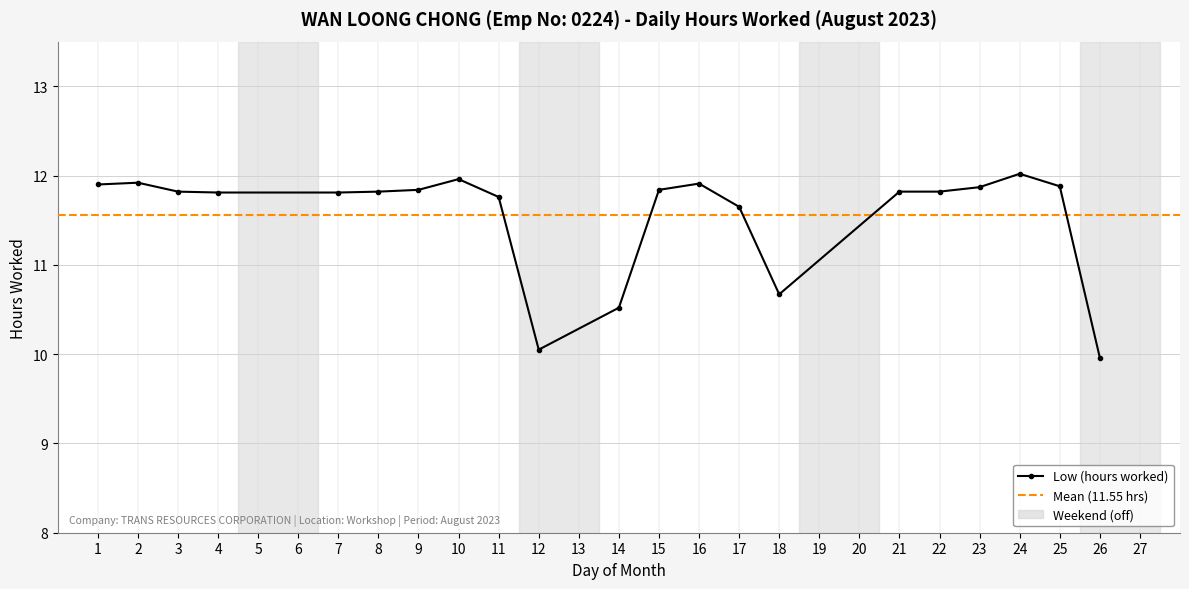

Reading left to right, what are all the values shown in this chart?

1=11.9	2=11.9	3=11.8	4=11.8	7=11.8	8=11.8	9=11.8	10=12.0	11=11.8	12=10.1	14=10.5	15=11.8	16=11.9	17=11.7	18=10.7	21=11.8	22=11.8	23=11.9	24=12.0	25=11.9	26=10.0